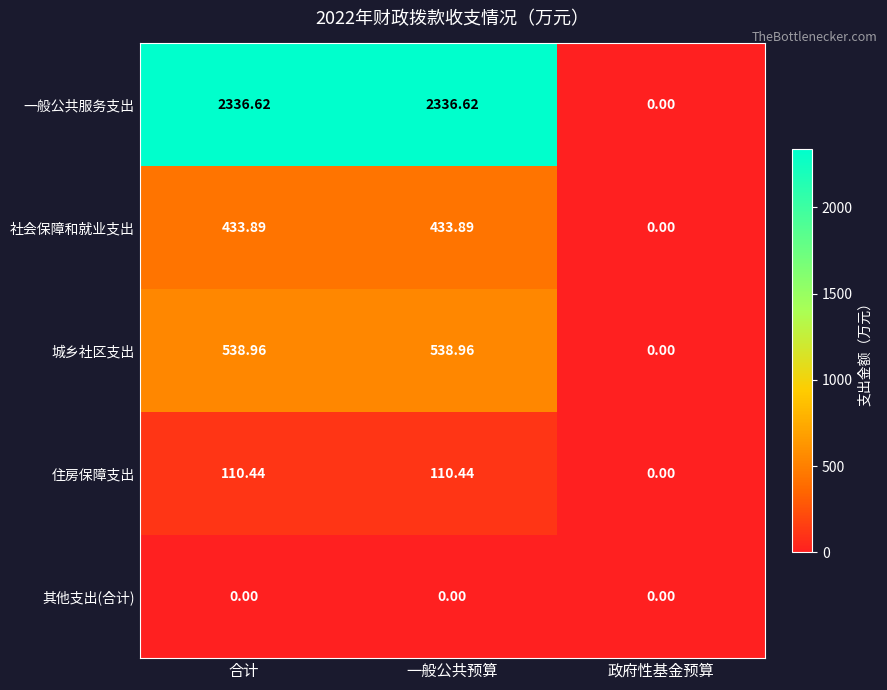

Which category has the lowest value in the 社会保障和就业支出 series?

政府性基金预算